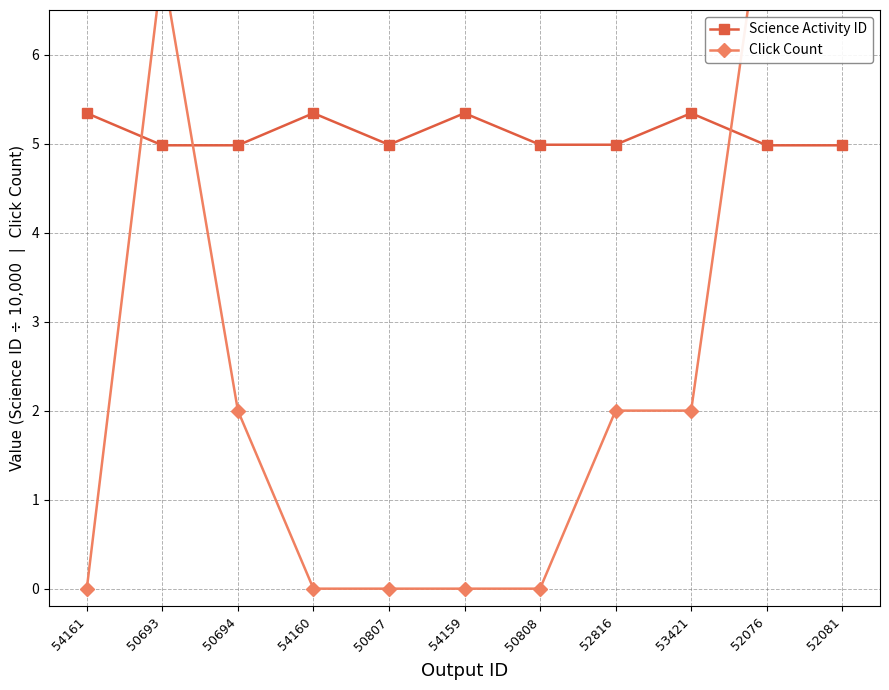

What is the value of the Science Activity ID point at the 5th from the left?

5.0